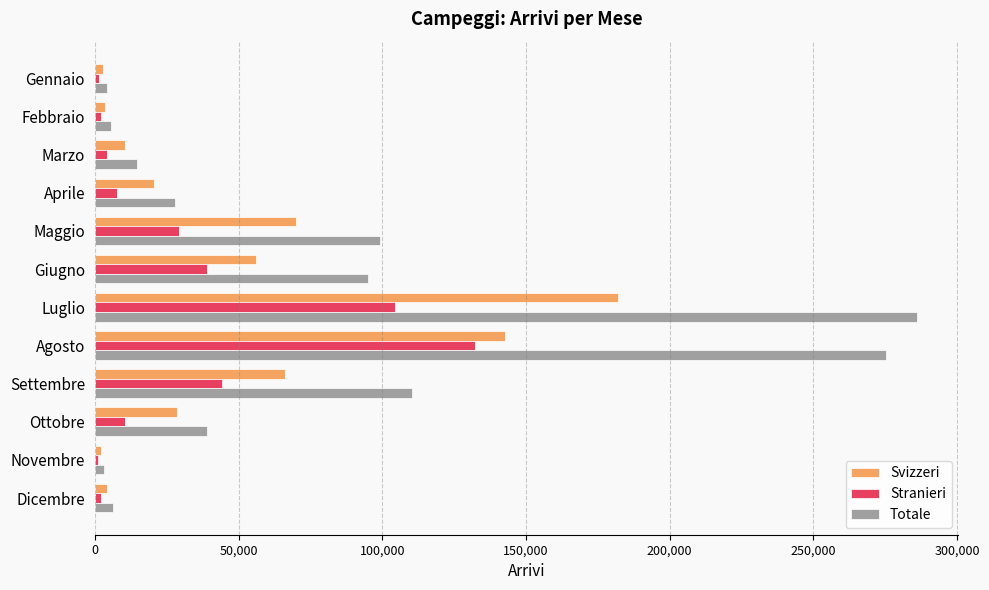

List the series in order of their peak value, highest first.

Totale, Svizzeri, Stranieri